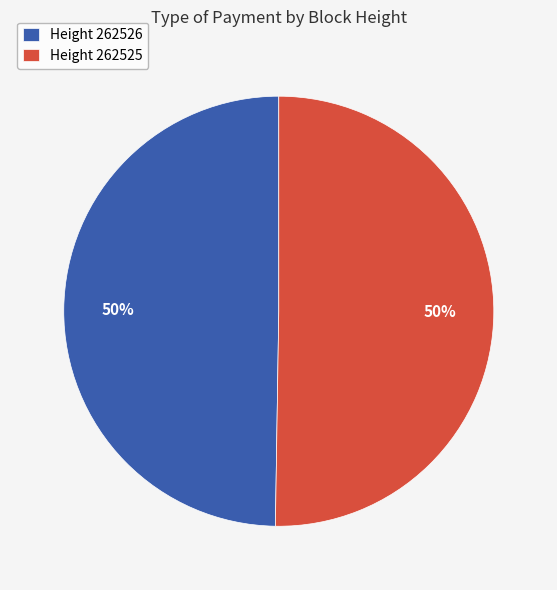

The Height 262526 slice represents 36% of the pie. True or false?

False